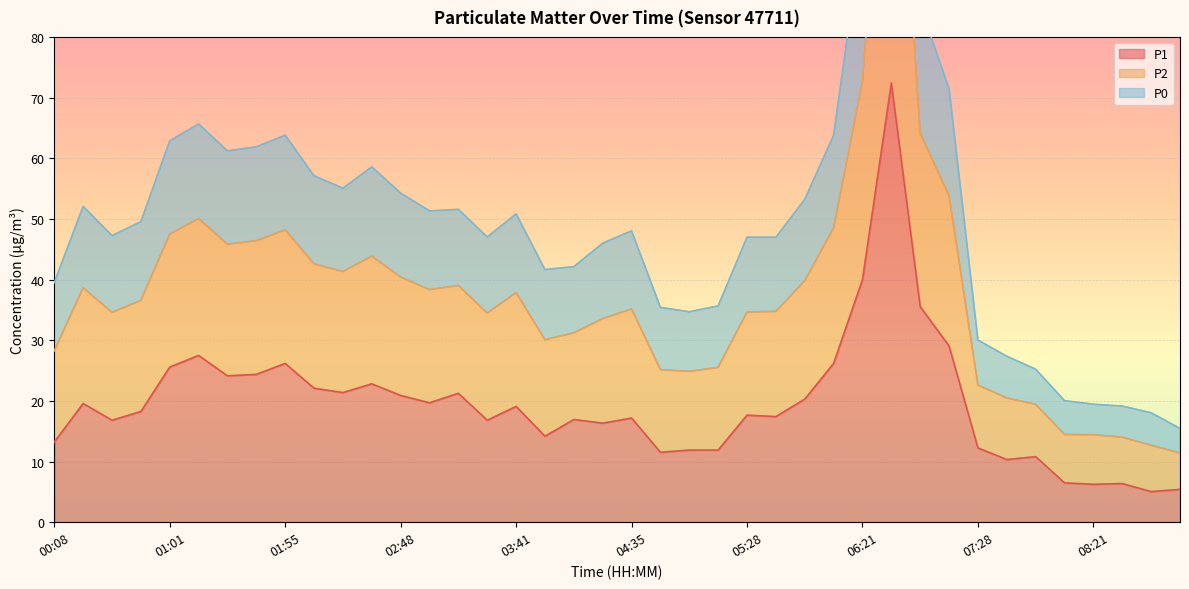

Between 03:41 and 08:08, which is larger?

03:41